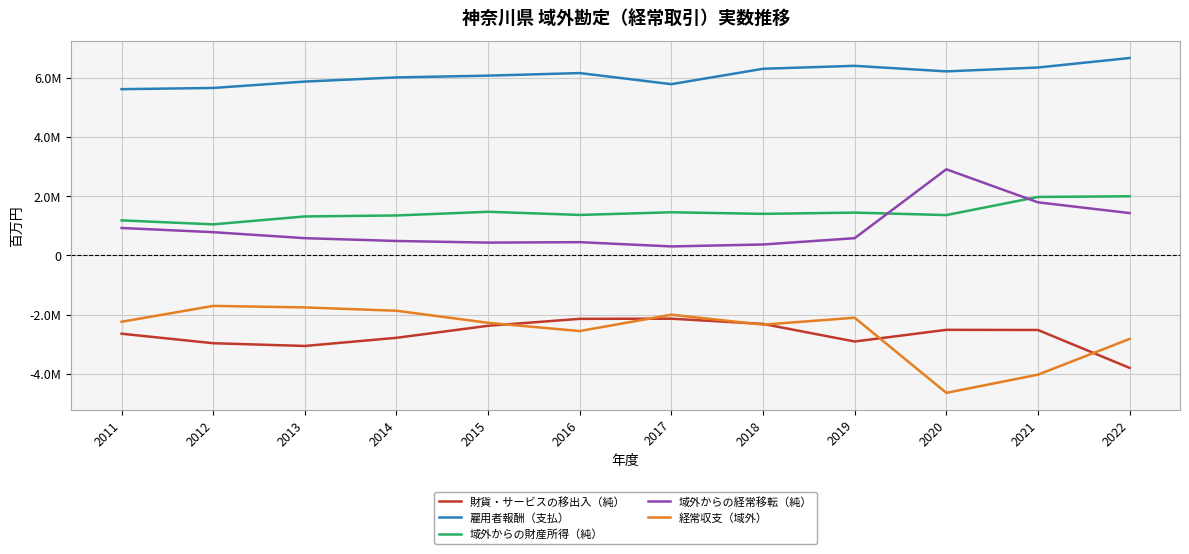

Does the chart have visible grid lines?

Yes